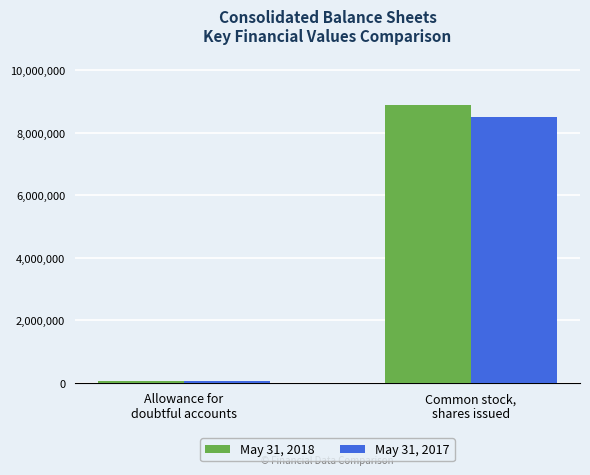

How many May 31, 2018 values are between 57695 and 8888011?

2